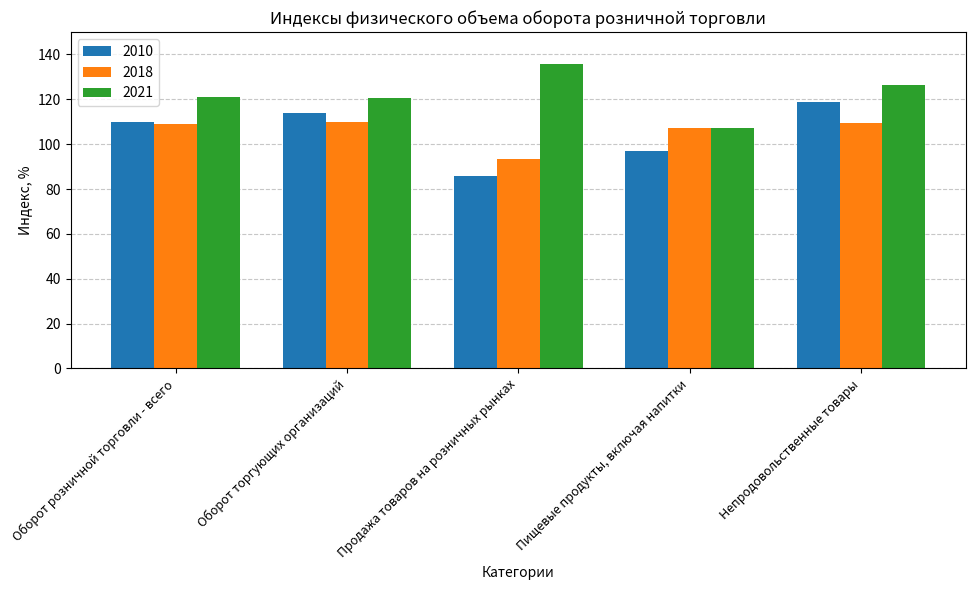

How many bars are there in total?

15